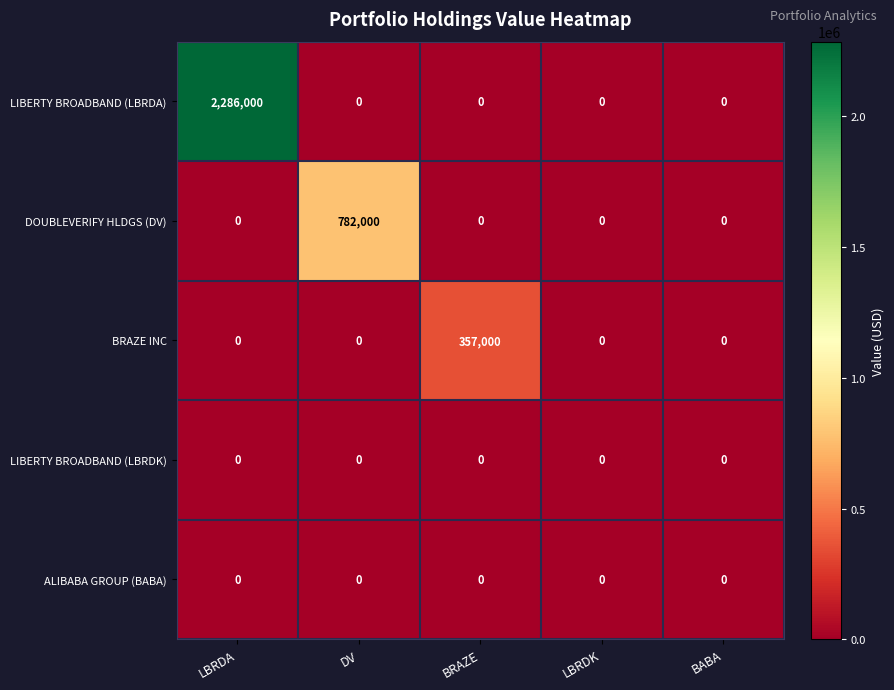

Reading left to right, list all the values displayed in this chart.

LIBERTY BROADBAND (LBRDA): 2286000	0	0	0	0
DOUBLEVERIFY HLDGS (DV): 0	782000	0	0	0
BRAZE INC: 0	0	357000	0	0
LIBERTY BROADBAND (LBRDK): 0	0	0	0	0
ALIBABA GROUP (BABA): 0	0	0	0	0